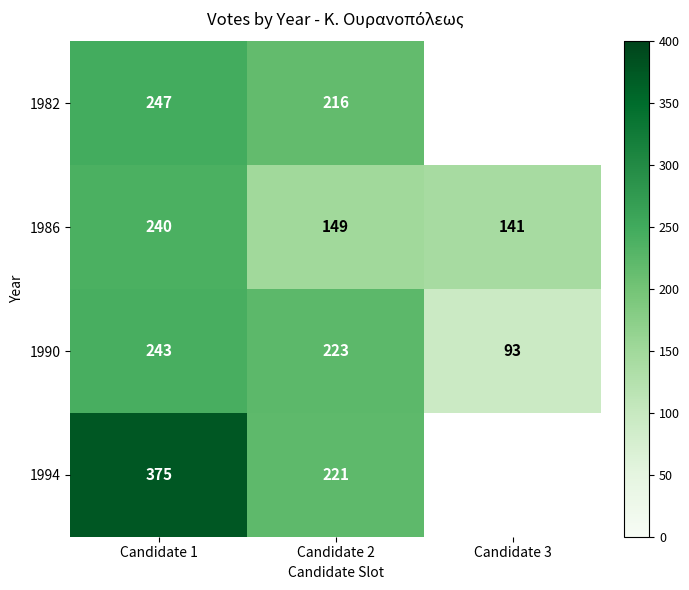

True or false: 1990 has a value of 223 at Candidate 2.

True